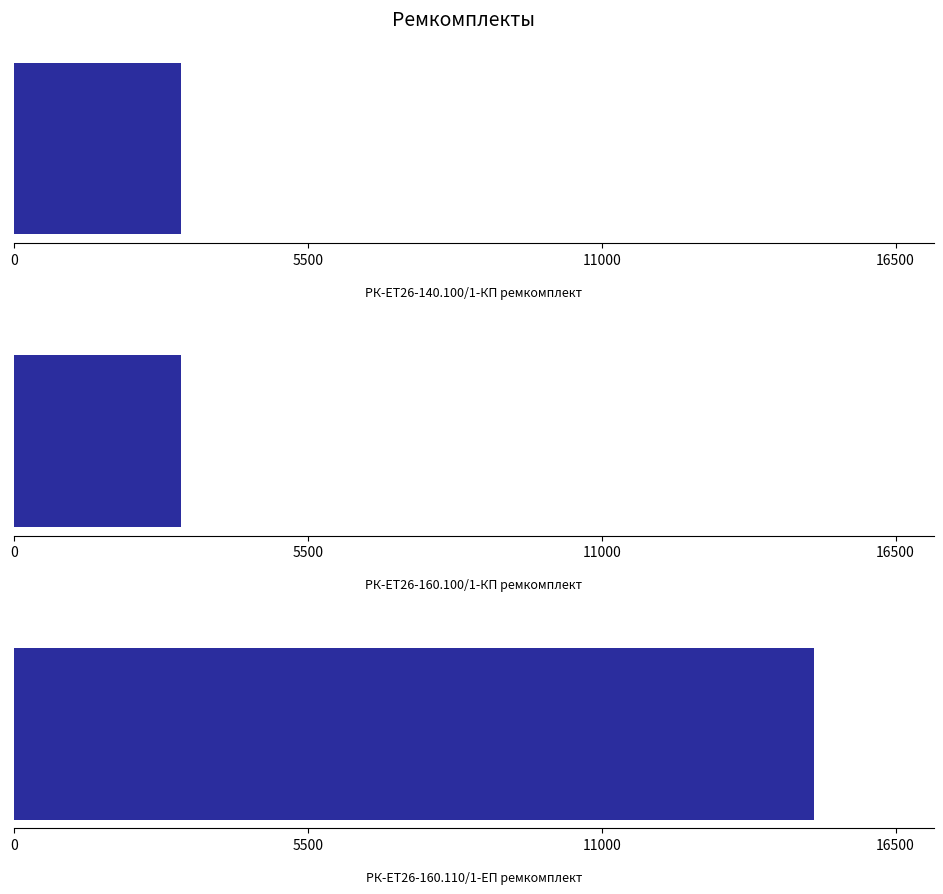

Does the chart contain any negative values?

No